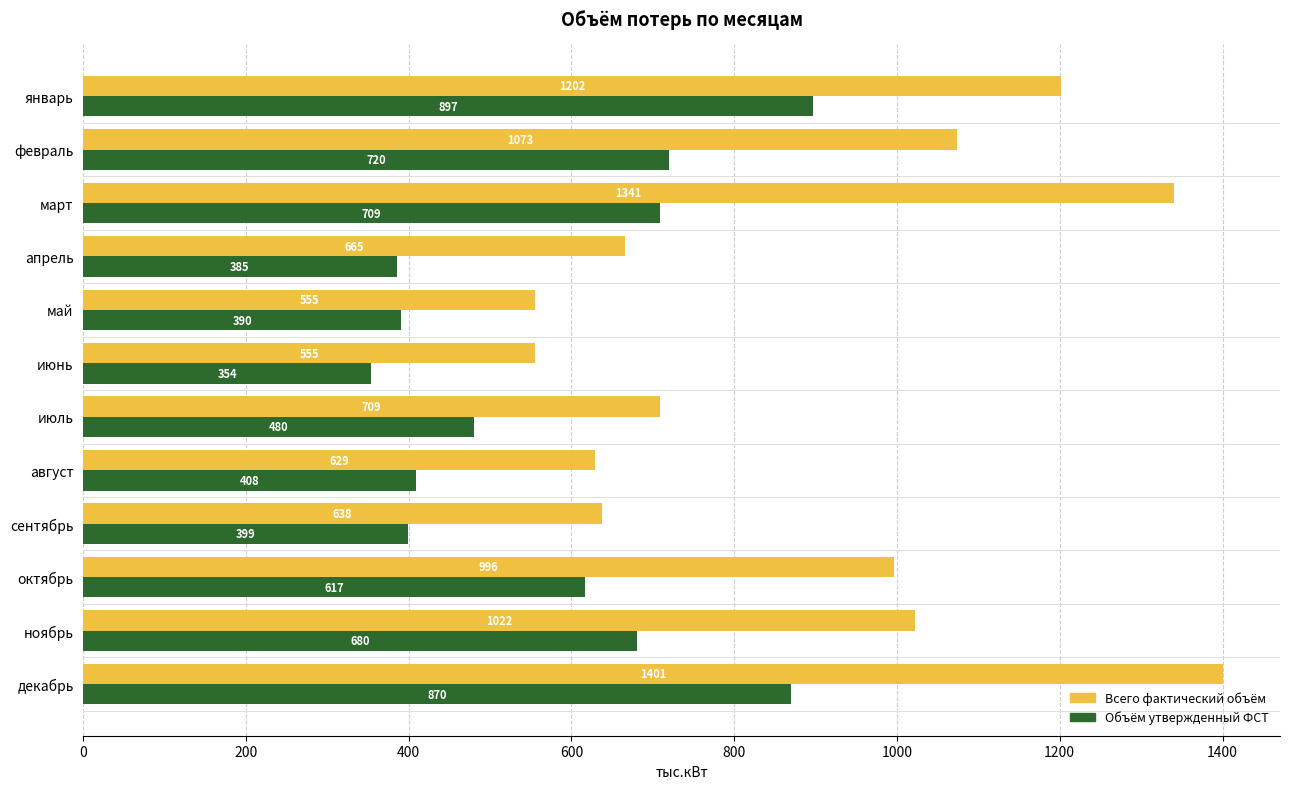

List the series in order of their peak value, highest first.

Всего фактический объём, Объём утвержденный ФСТ